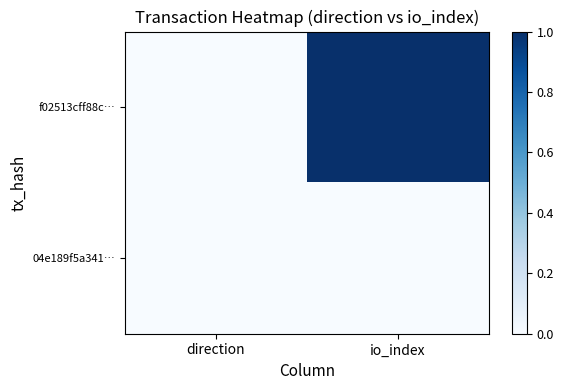

Reading right to left, transcribe all the data shown in this chart.

f02513cff88c…: io_index=1.0	direction=0.0
04e189f5a341…: io_index=0.0	direction=0.0